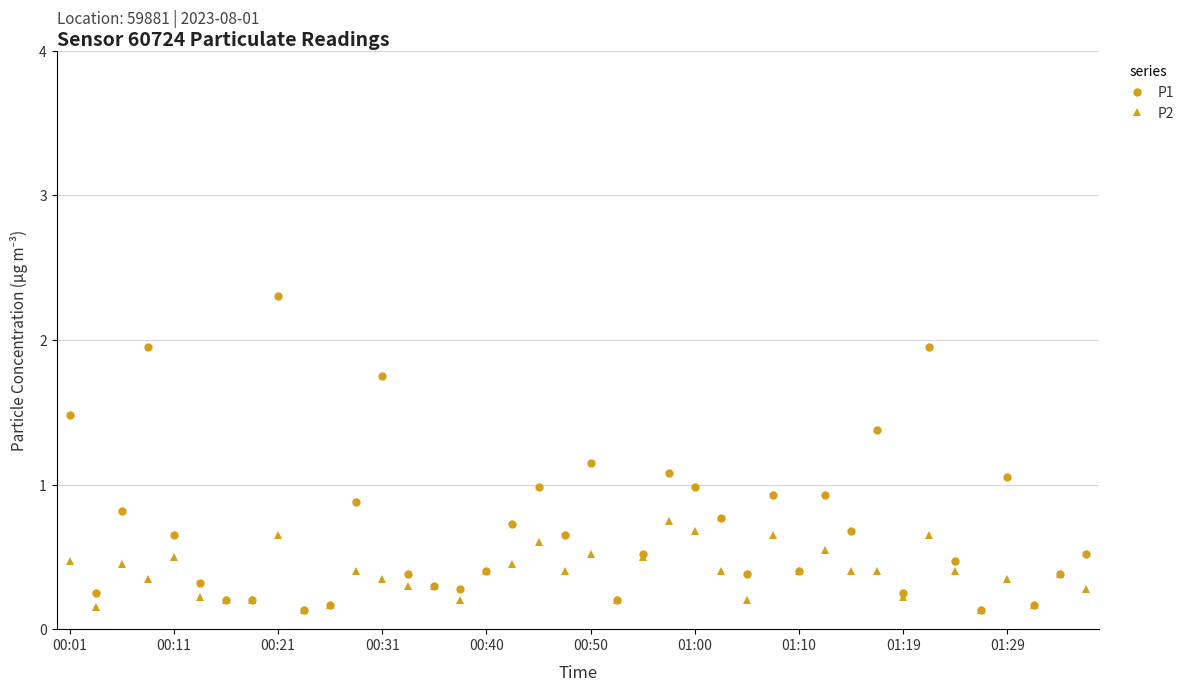

What is the greatest value displayed?

2.3